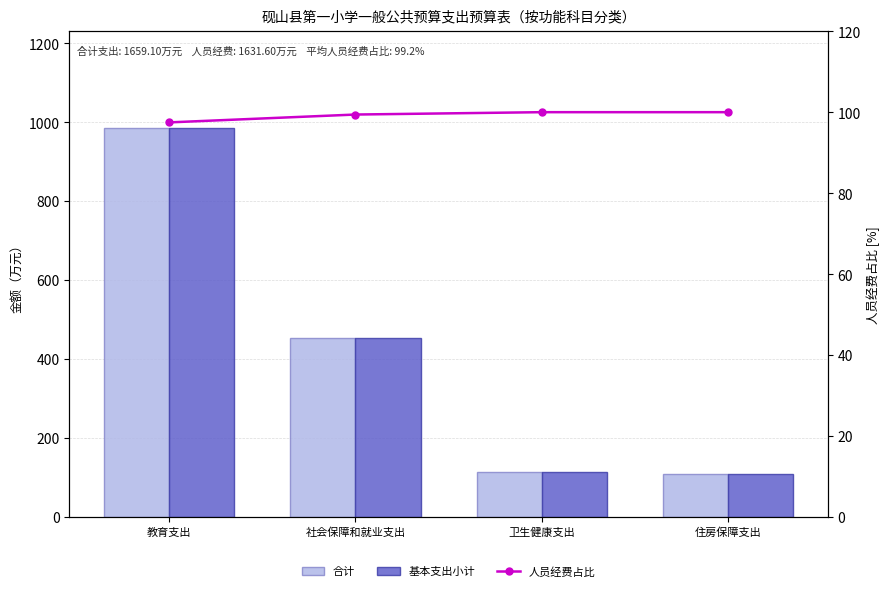

What is the greatest value displayed?

984.1